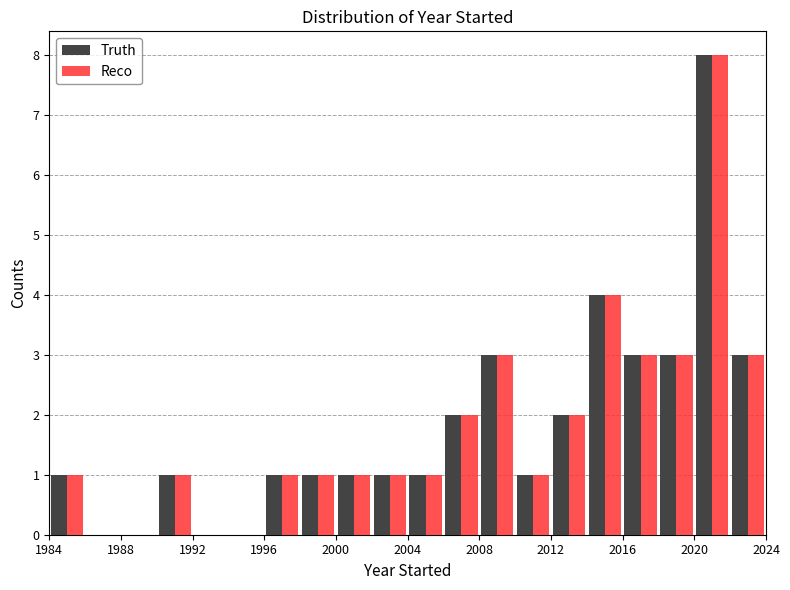

What is the height of the Truth bar covering 2004 to 2006 on the x-axis? The values are not printed on the chart, so give them approximately, as read against the axis.

1